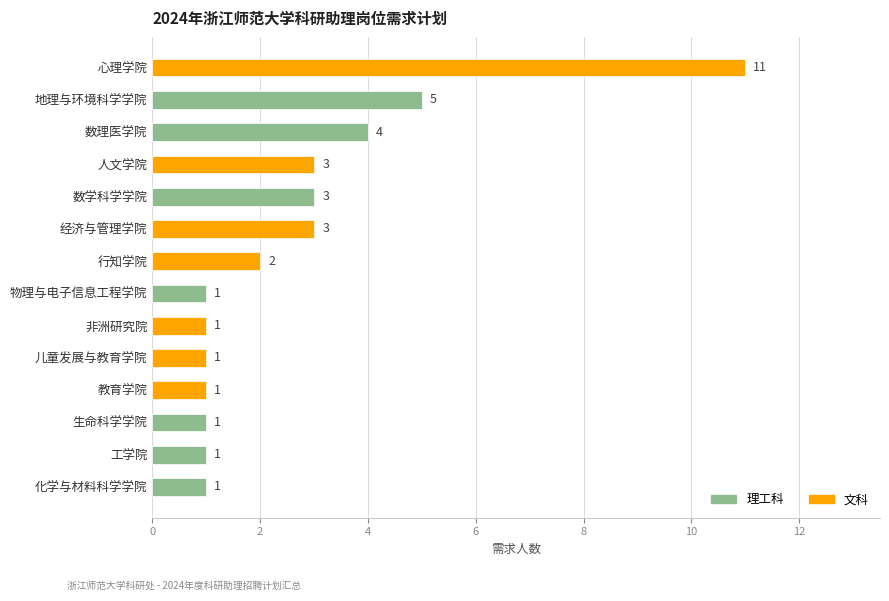

Approximately how many times larger is the value at 心理学院 compared to 数学科学学院?

3.7